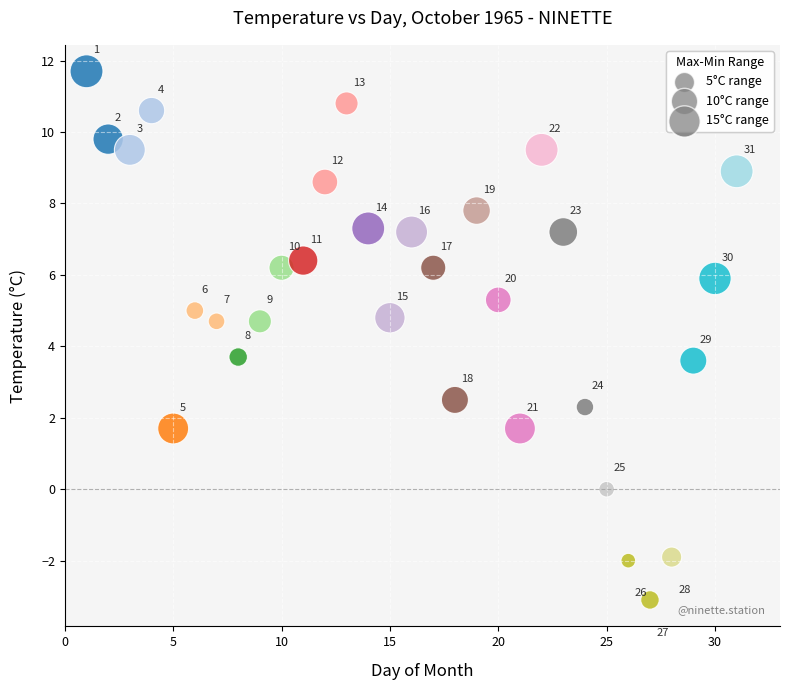

What Y value in the scatter plot is closest to 4?

3.7